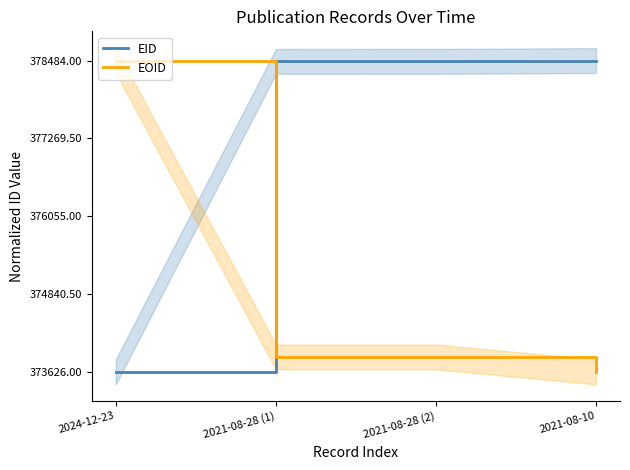

How many values in the EOID series exceed 0?

3